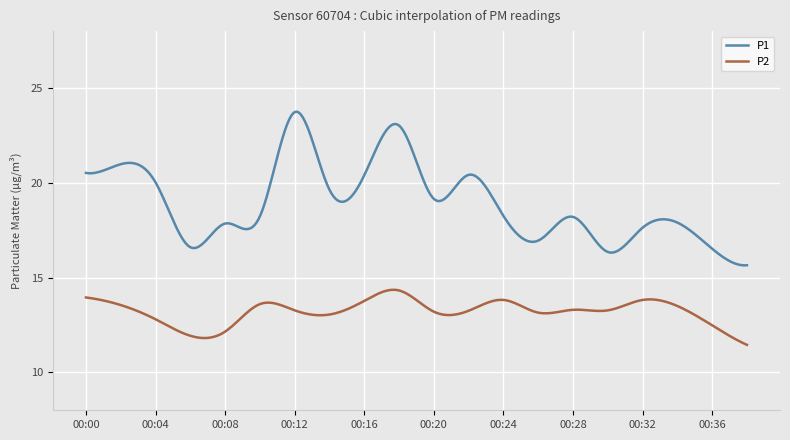

True or false: P2 and P1 cross at least once.

False